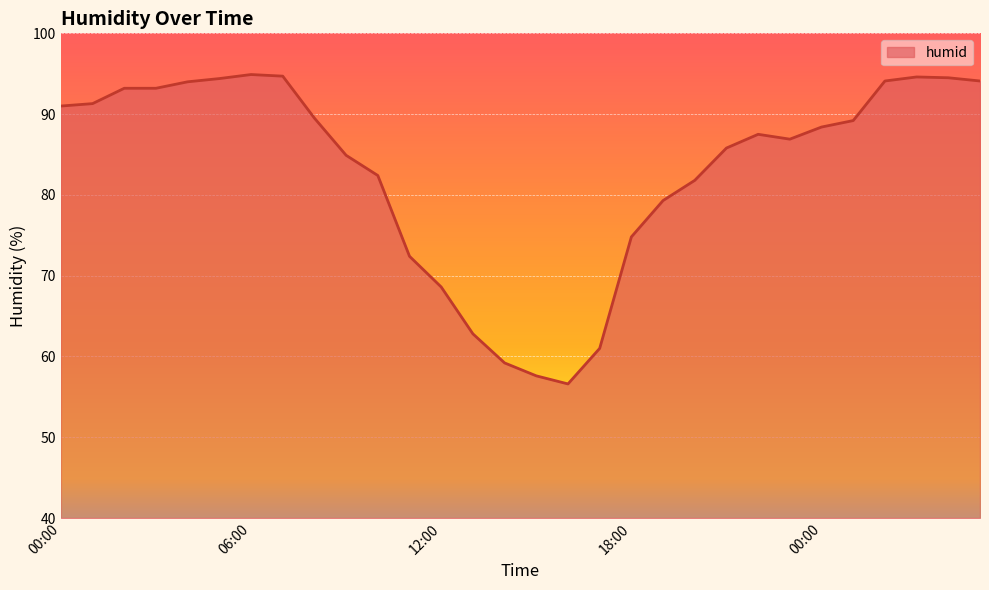

What is the greatest value displayed?

94.9